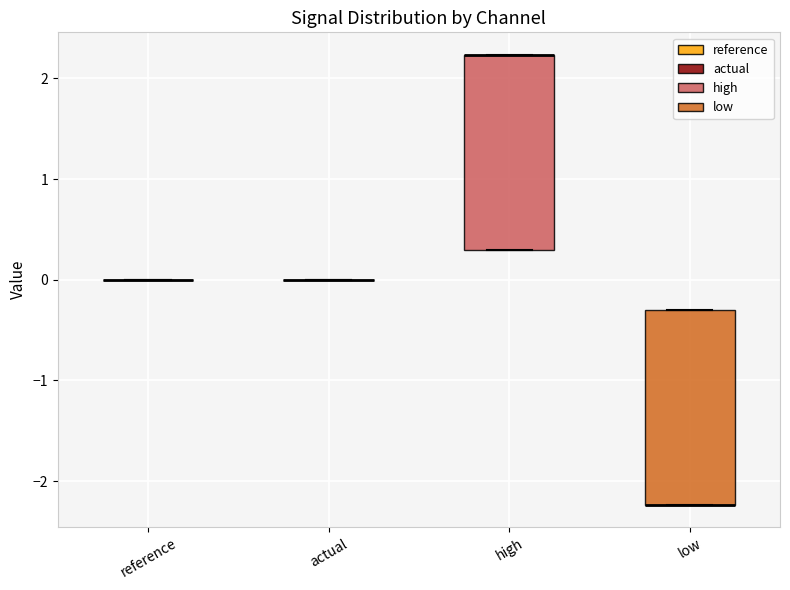

Reading left to right, transcribe this box plot: for each box, give where its median line is, the range the box spans, and where its two whiskers end, as read against the y-axis. The values are not printed on the chart, so give them approximately, as read against the axis.

reference: box collapsed to a line at 0.0, whiskers 0.0 to 0.0
actual: box collapsed to a line at 0.0, whiskers 0.0 to 0.0
high: median 2.2 (drawn on the box's upper edge), box 0.3 to 2.2, whiskers 0.3 to 2.2
low: median -2.2 (drawn on the box's lower edge), box -2.2 to -0.3, whiskers -2.2 to -0.3